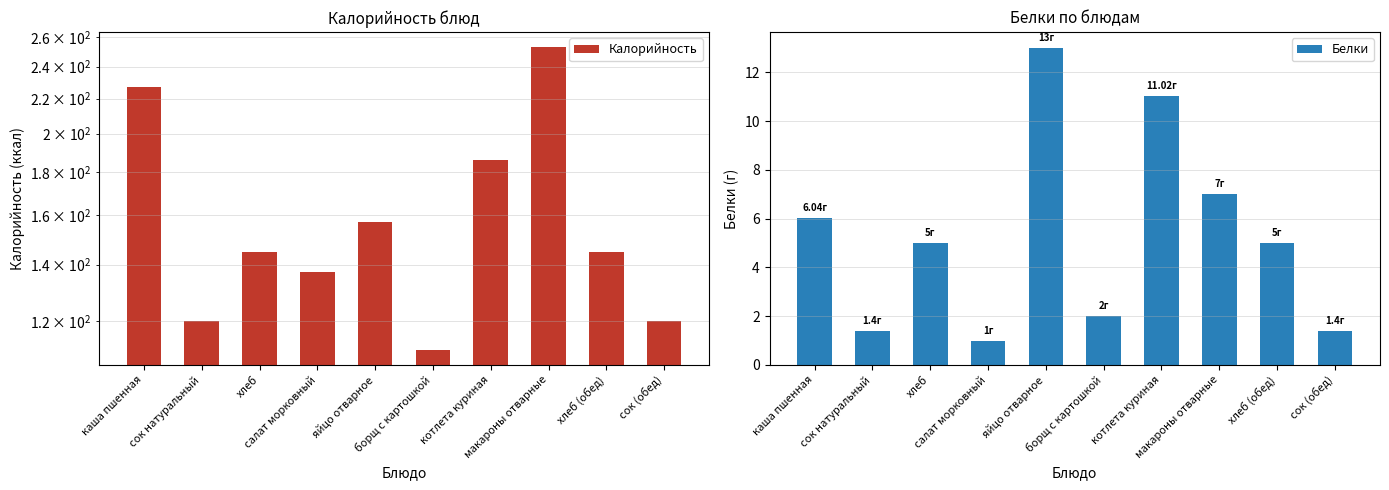

At how many categories does at least one series exceed 22?

10